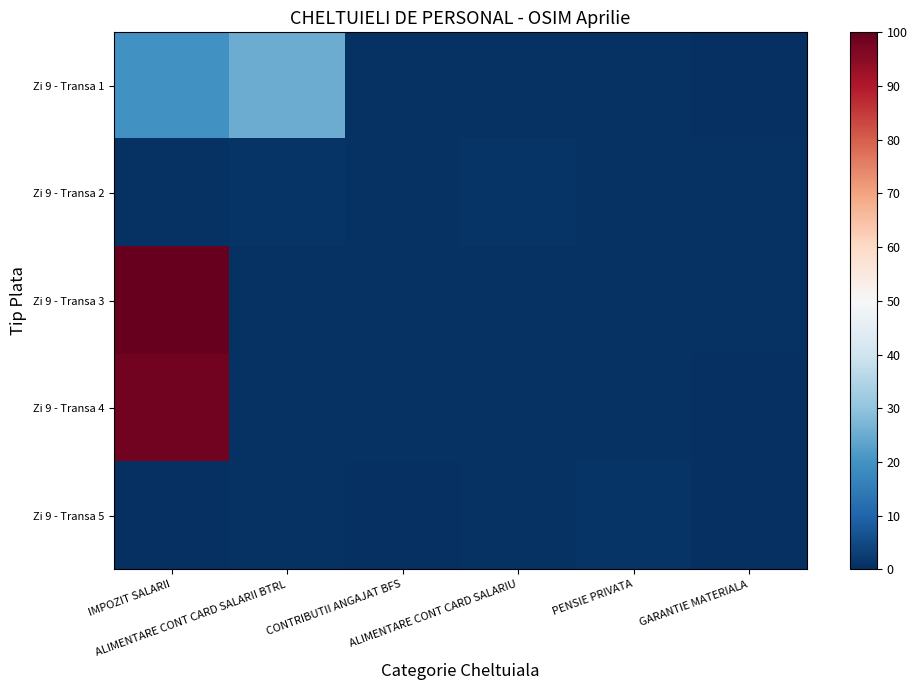

What is the total value across all series at ALIMENTARE CONT CARD SALARII BTRL?

27.6